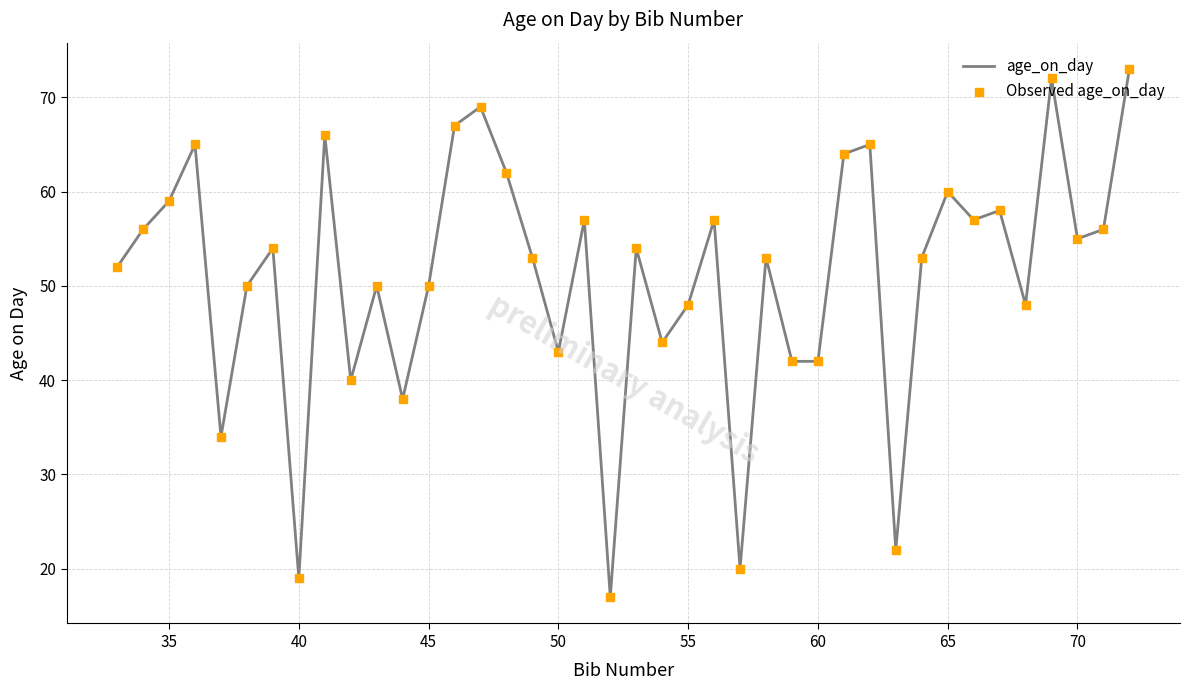

What is the difference between the maximum and minimum values?

56